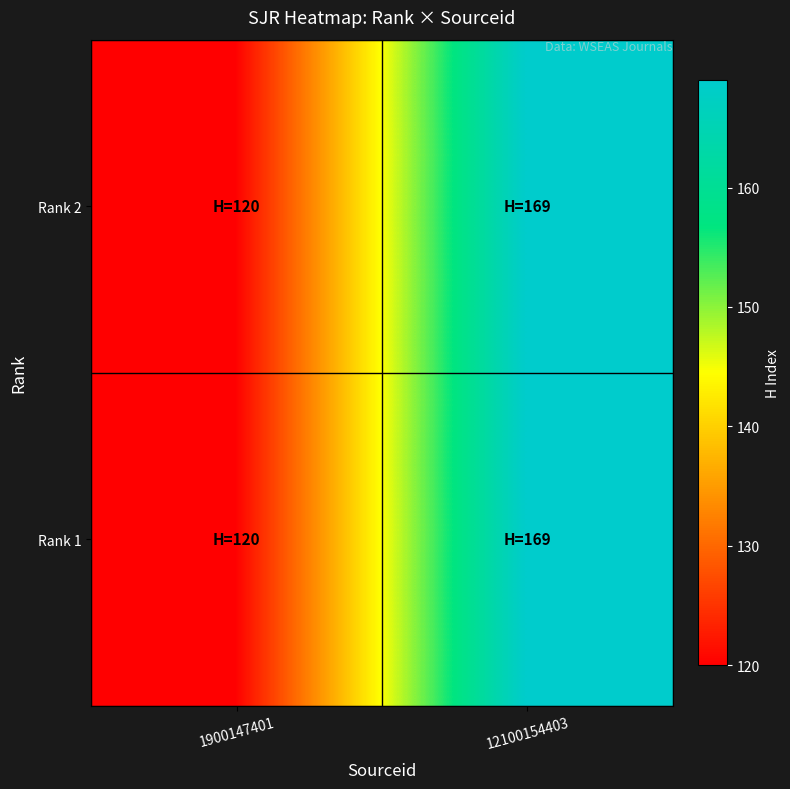

List the series in order of their peak value, highest first.

Rank 2, Rank 1